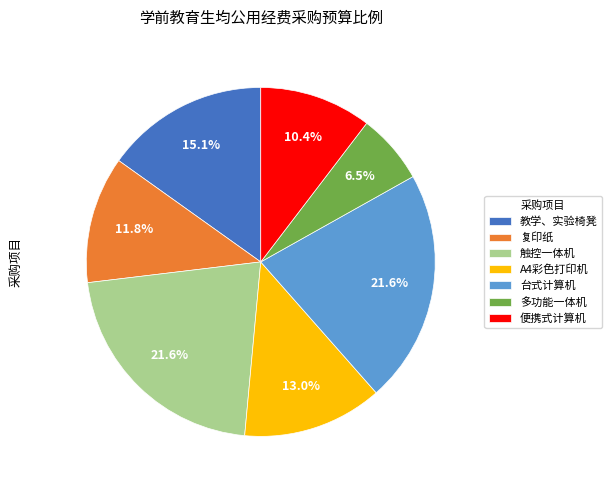

To the nearest percent, what percentage of the pie is 教学、实验椅凳?

15%